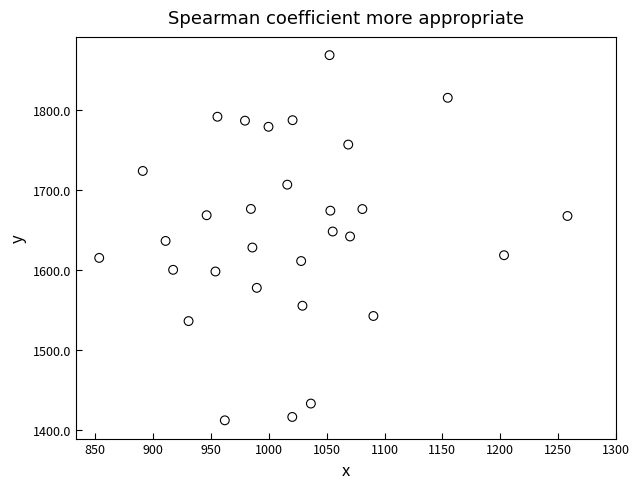

What is the range of X values (max minus min)?

404.6